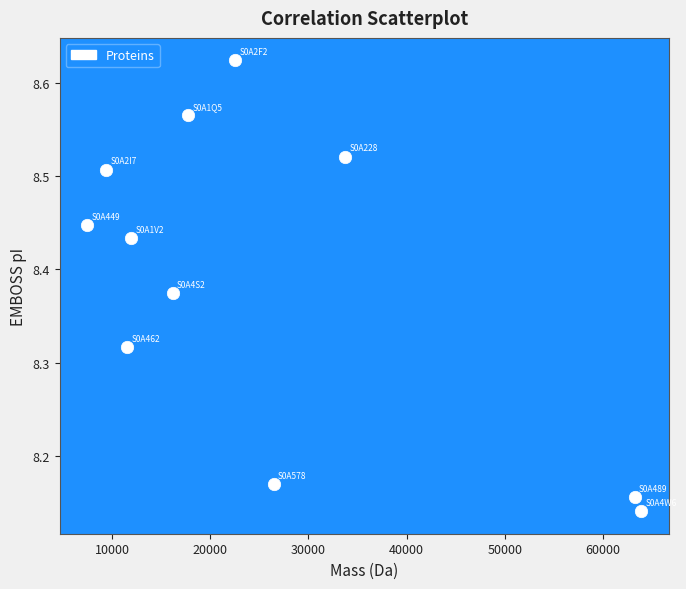

What is the range of X values (max minus min)?

56455.9